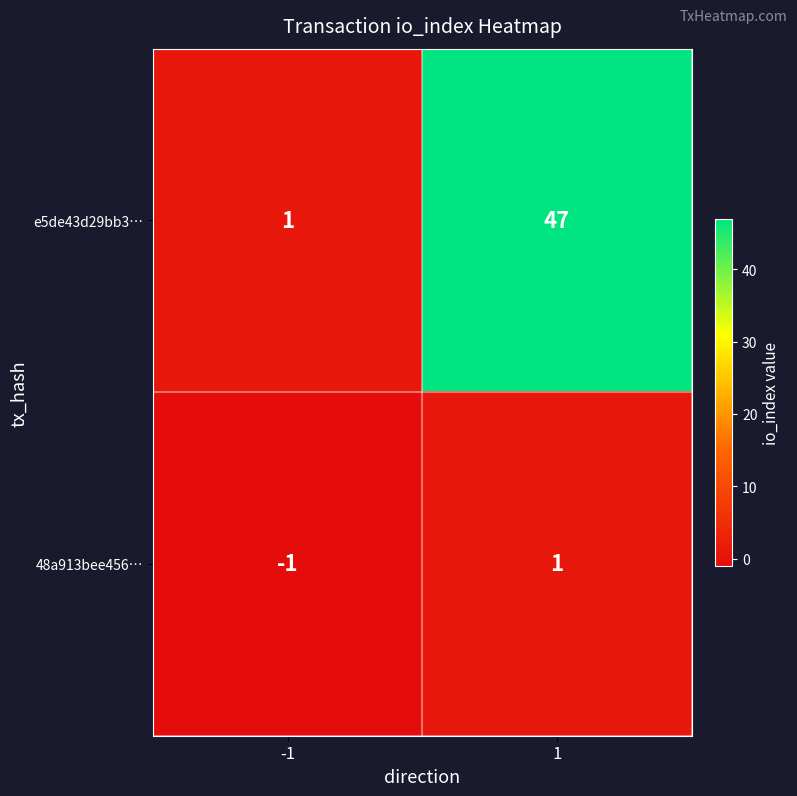

Reading left to right, list all the values displayed in this chart.

e5de43d29bb3…: -1=1	1=47
48a913bee456…: -1=-1	1=1